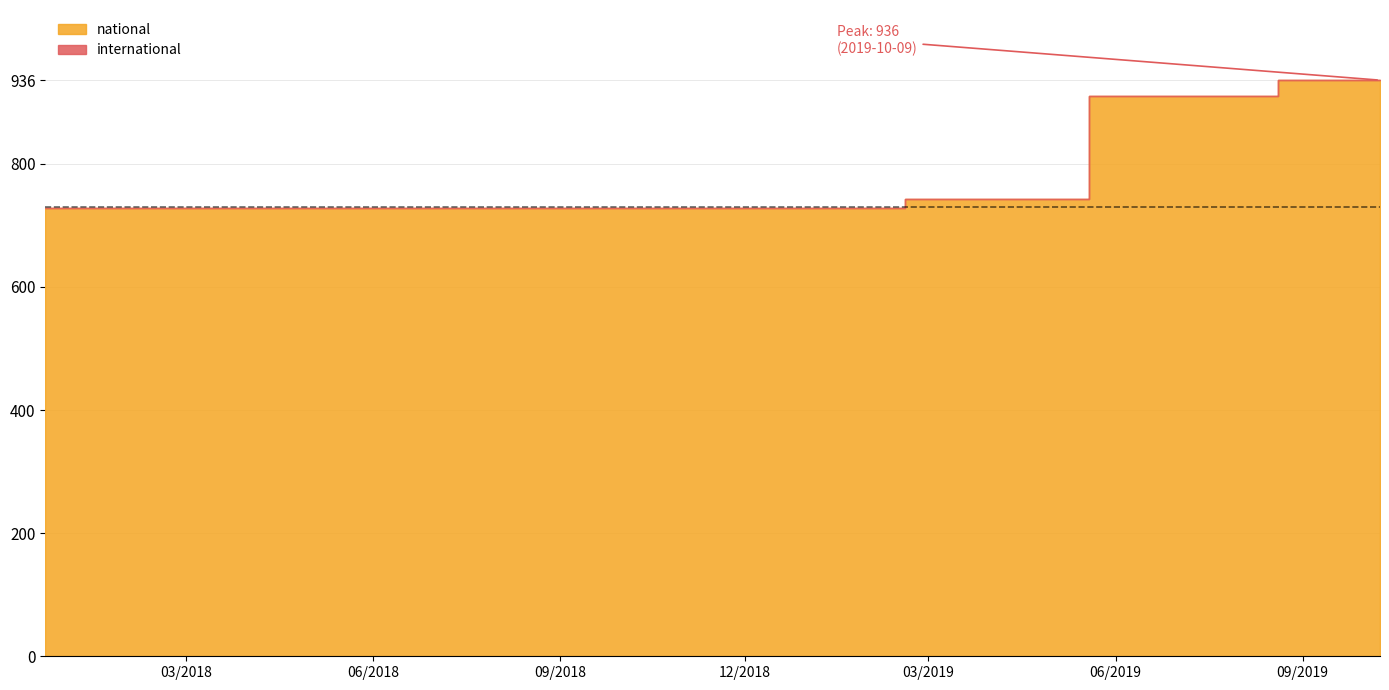

What is the total value across all series at 2018-04-09?

729